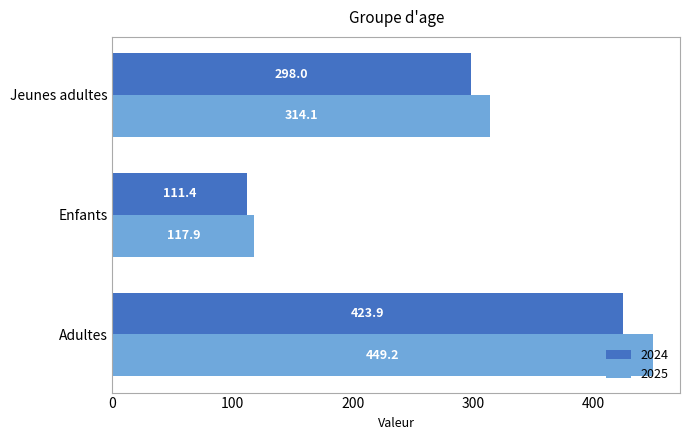

Which series changed the most between Adultes and Enfants?

2025